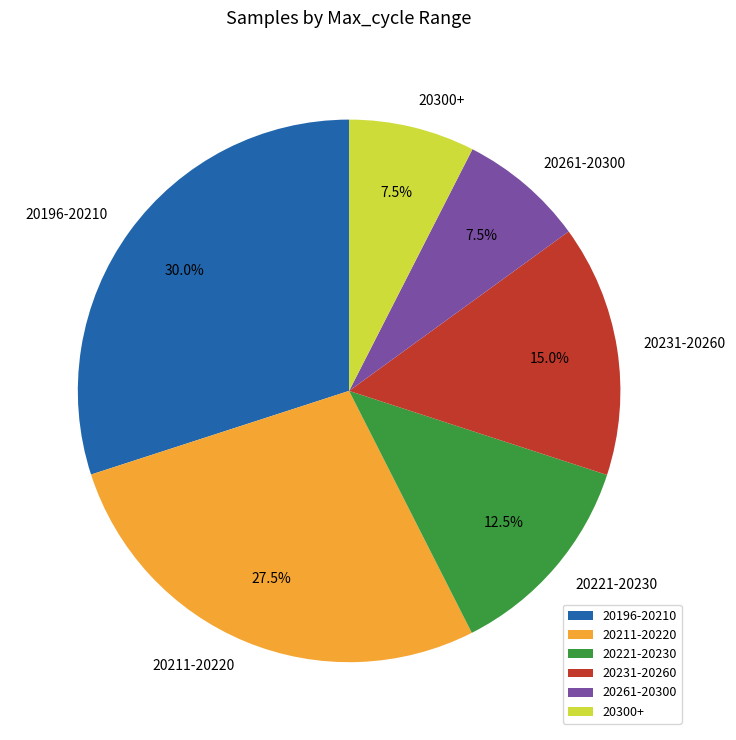

To the nearest percent, what is the average slice percentage?

17%